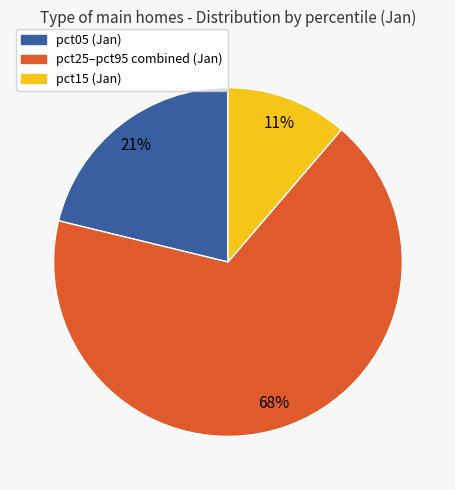

To the nearest percent, what is the average slice percentage?

33%